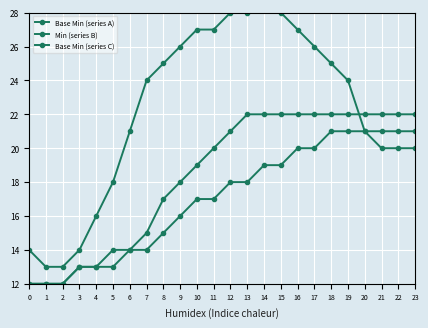

What are all the series names shown in the legend?

Base Min (series A), Min (series B), Base Min (series C)